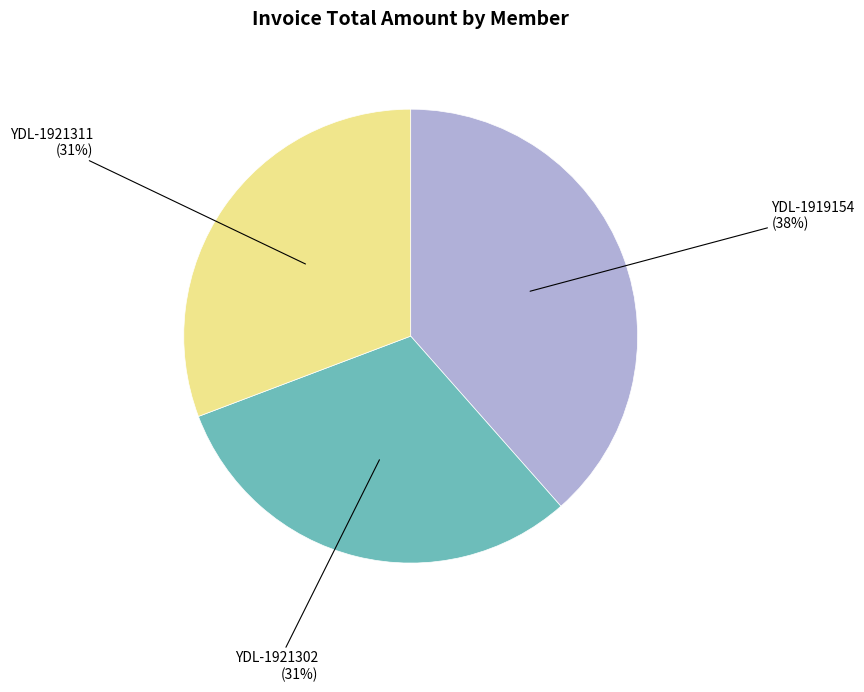

To the nearest percent, what is the average slice percentage?

33%